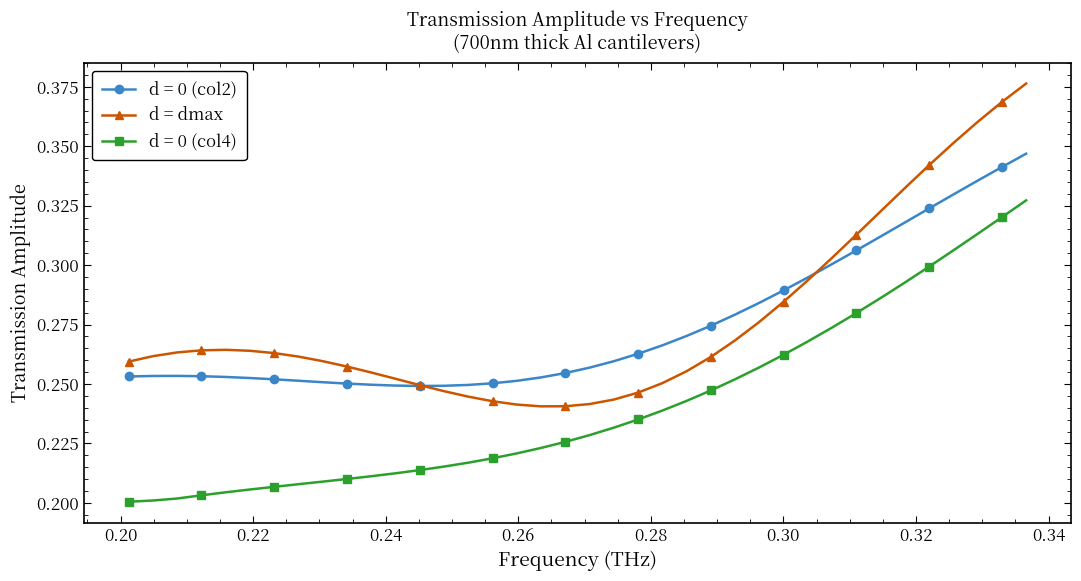

Count the d = 0 (col4) values in the range 0 to 1.

38